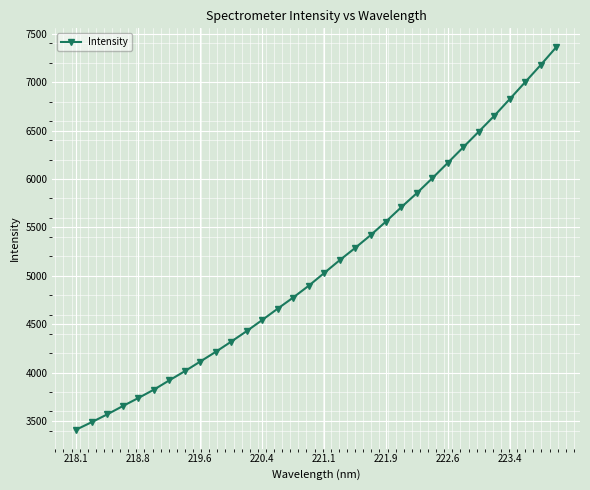

What is the minimum value shown in the chart?

3413.2